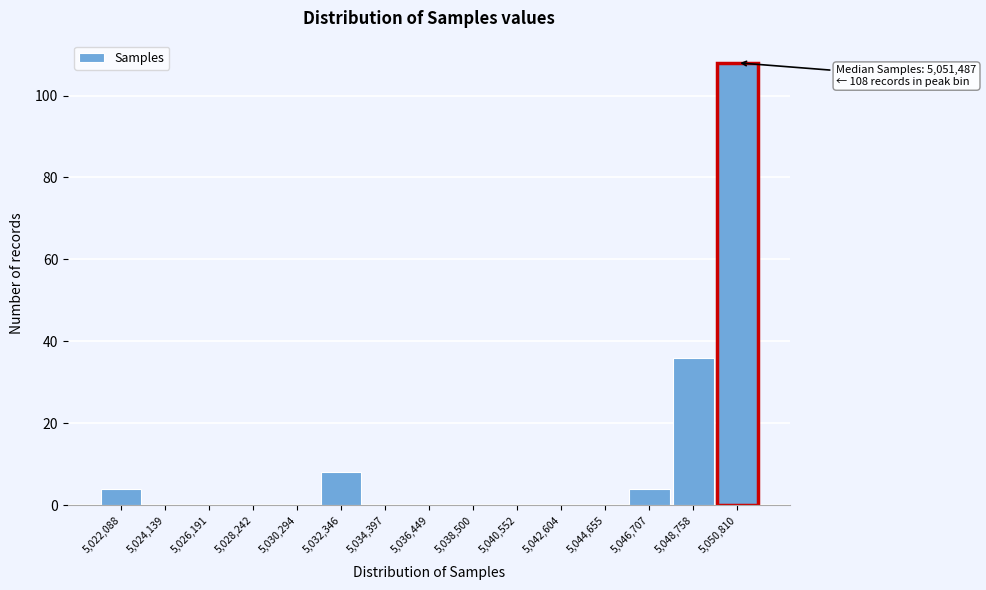

Reading left to right, extract all data points from this chart.

5,022,088=4	5,024,139=0	5,026,191=0	5,028,242=0	5,030,294=0	5,032,346=8	5,034,397=0	5,036,449=0	5,038,500=0	5,040,552=0	5,042,604=0	5,044,655=0	5,046,707=4	5,048,758=36	5,050,810=108